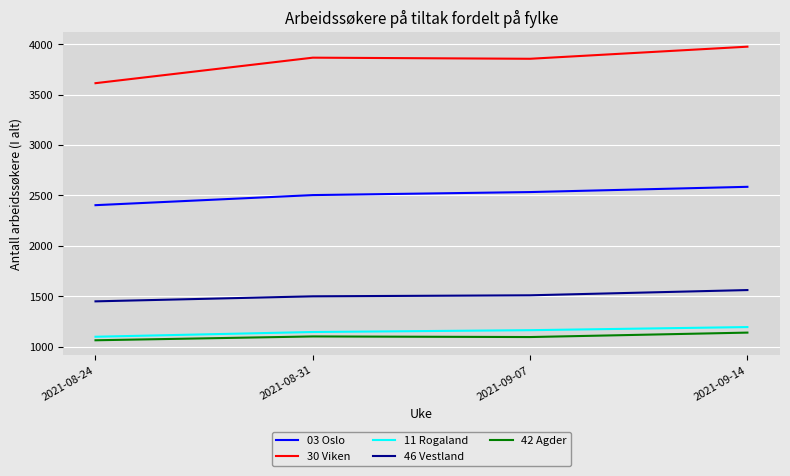

True or false: 03 Oslo and 30 Viken intersect in this chart.

False